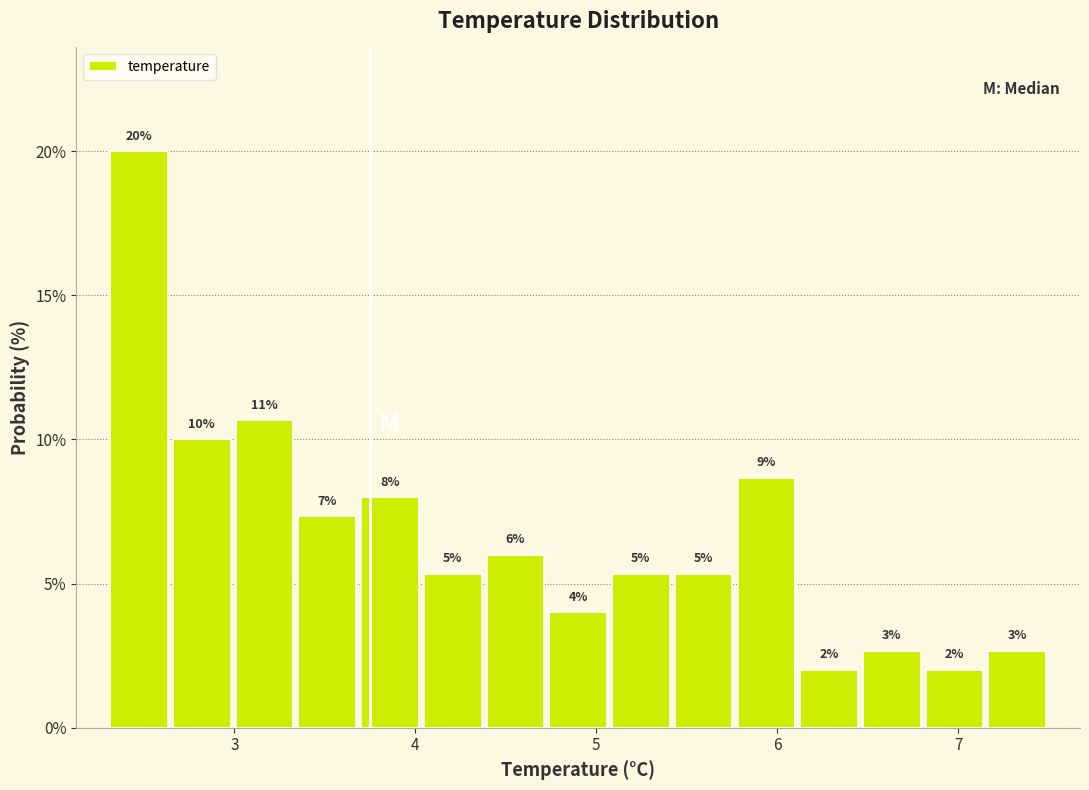

Around what value on the x-axis is the tallest bar? Give the approximate position of its centre, as read against the axis.

2.5